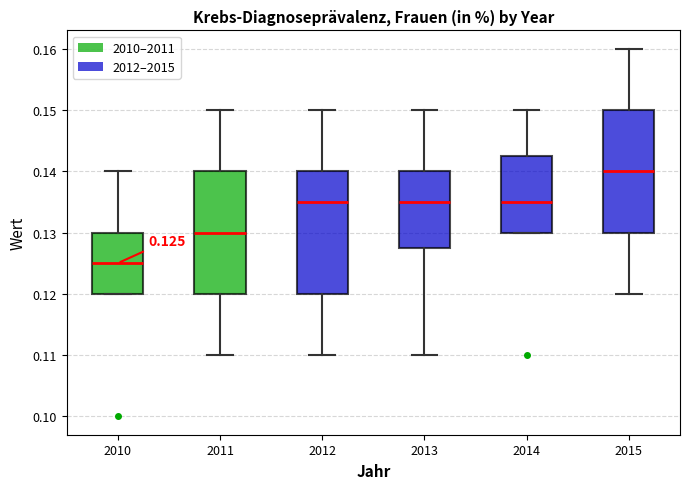

Which box's median line is the highest?

2015